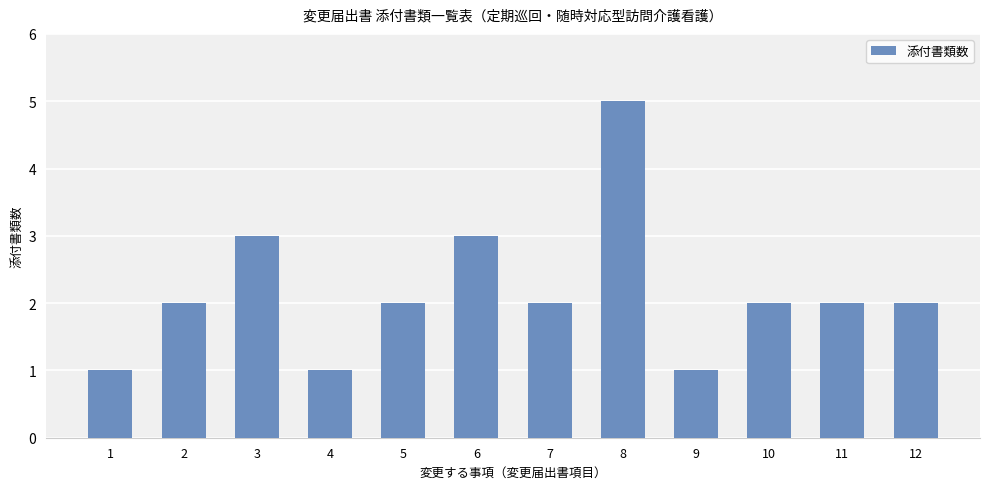

Is it true that the value at 1 is 0?

False